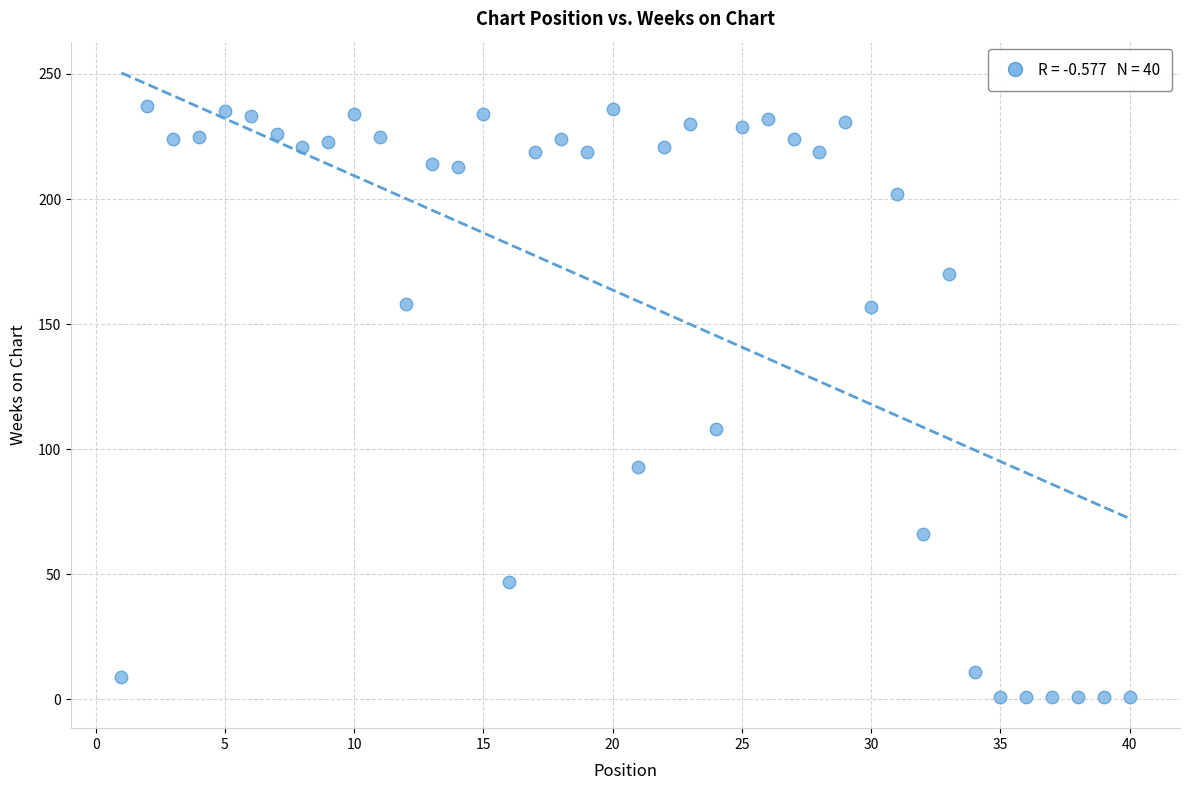

What is the range of Y values (max minus min)?

236